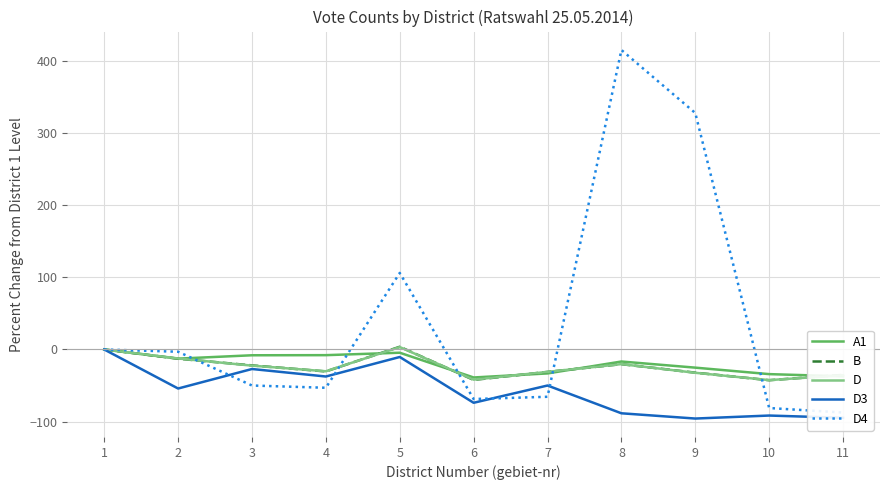

How many interior local peaks does the D4 series have?

2